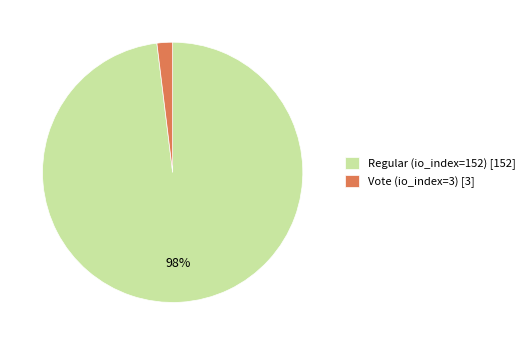

Is it true that Regular (io_index=152) is 86% of the pie?

False